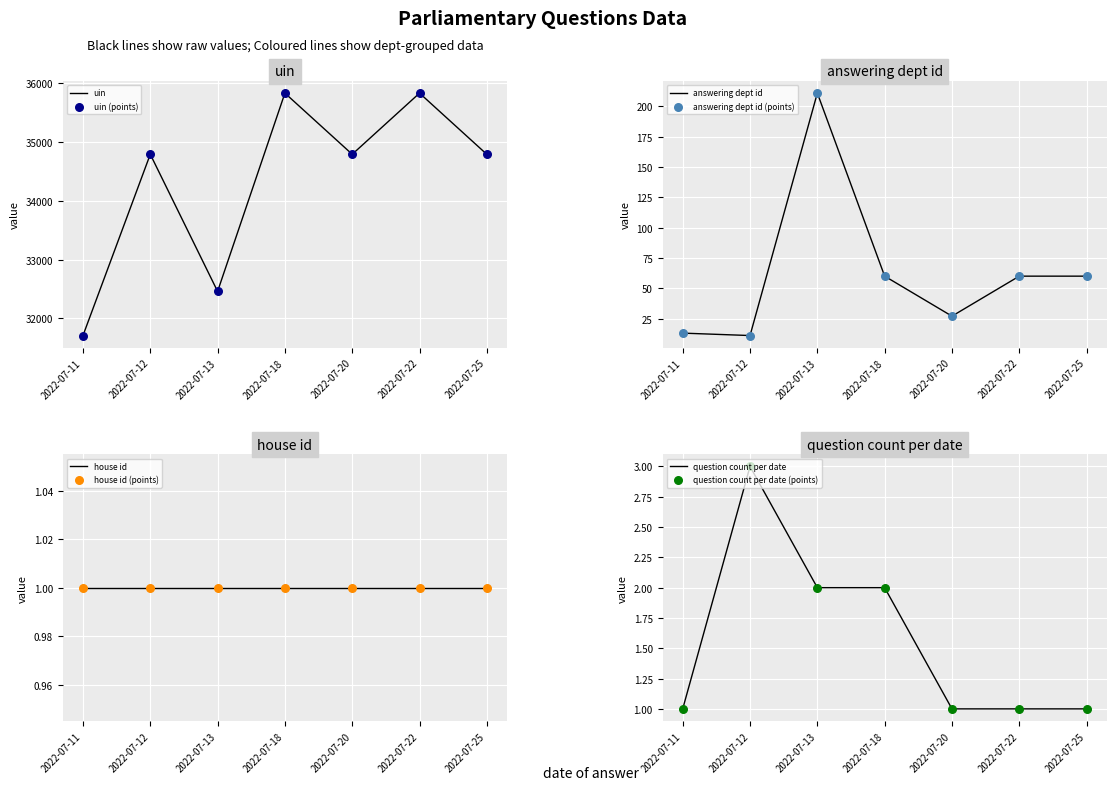

Which series reaches the maximum Y coordinate?

uin